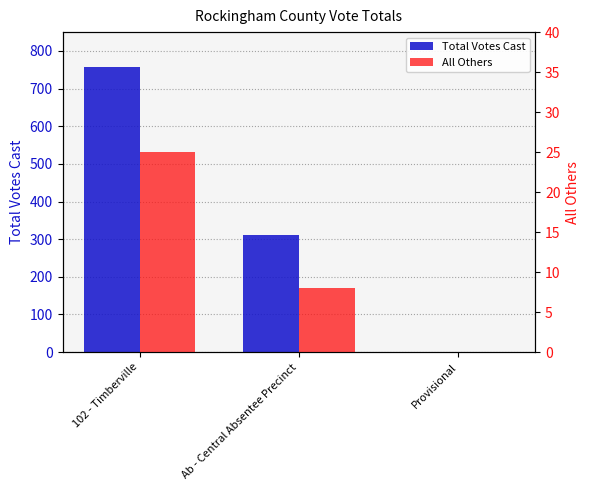

At which category is the sum across all series the highest?

102 - Timberville